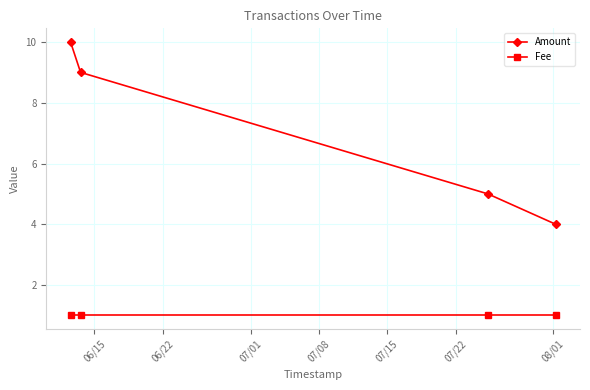

Which series has the widest spread of values?

Amount